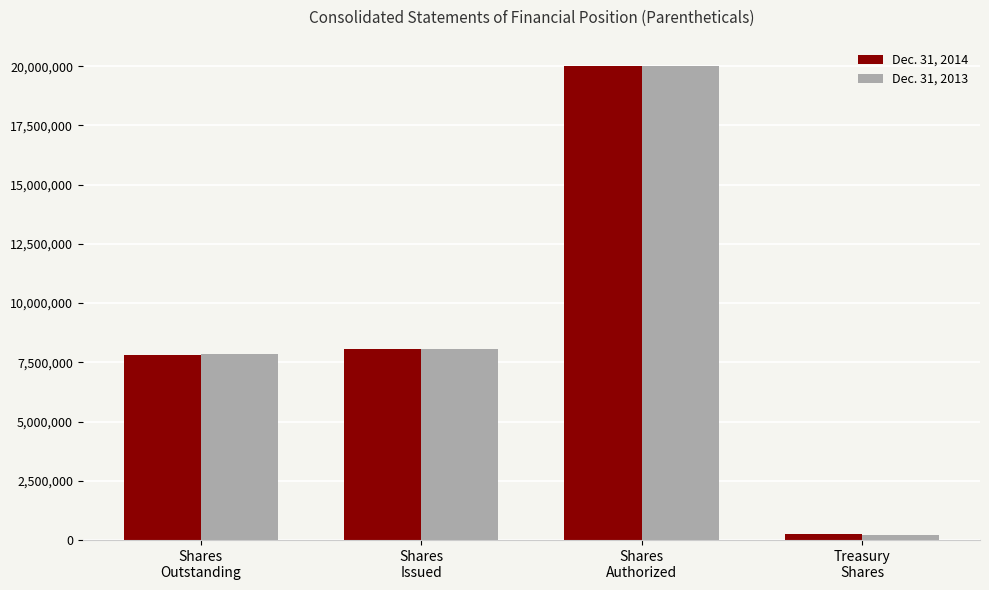

Which series has the widest spread of values?

Dec. 31, 2013